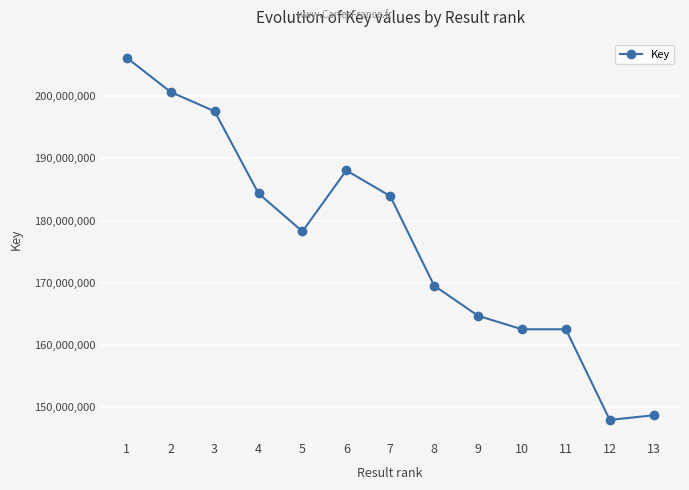

Is this an area chart (filled region under the line)?

No